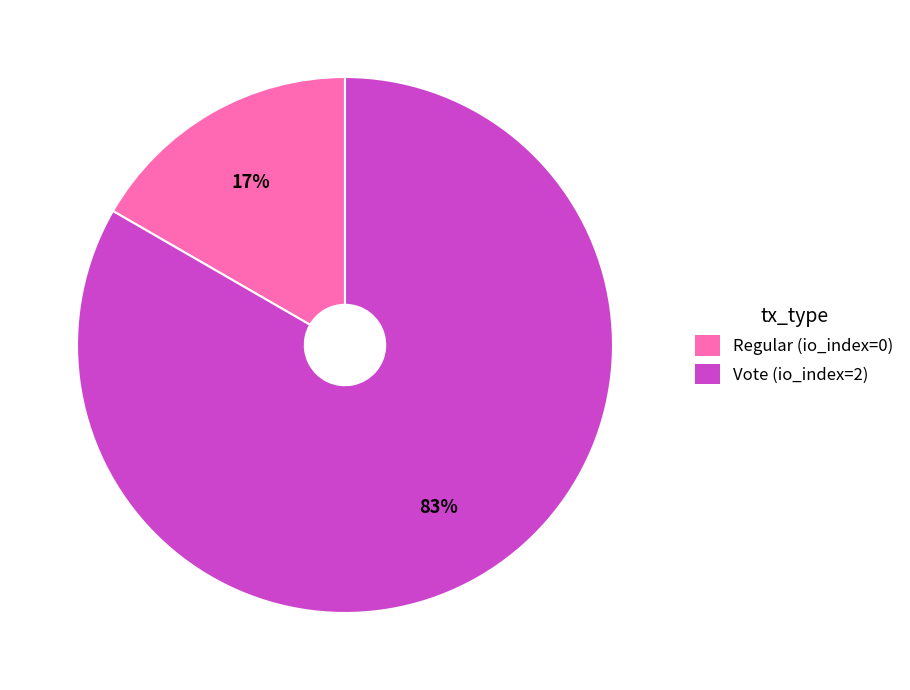

Is Vote (io_index=2) the majority of the pie?

Yes